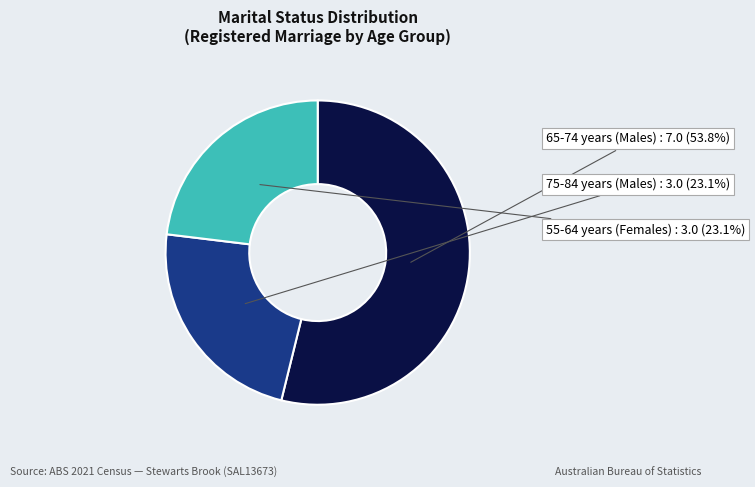

To the nearest percent, what percentage of the pie is 55-64 years (Females)?

23%